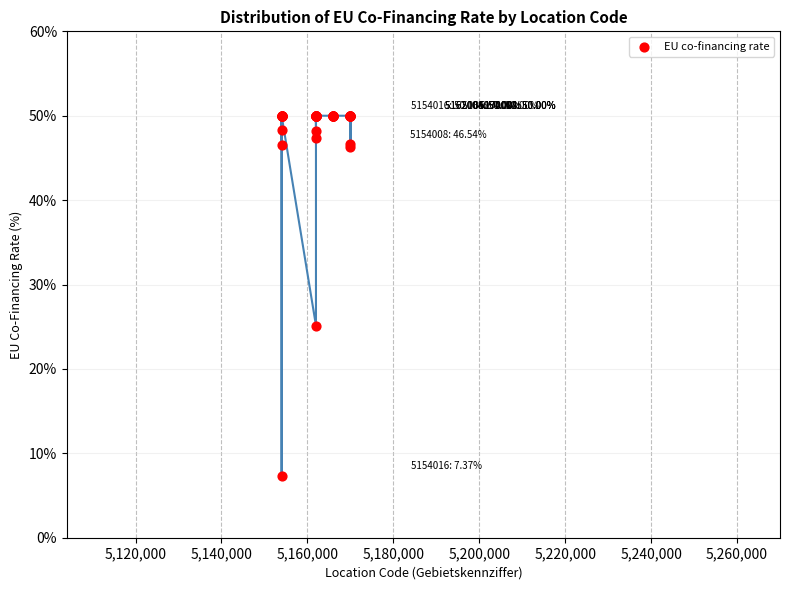

What Y value in the scatter plot is closest to 28?

25.1